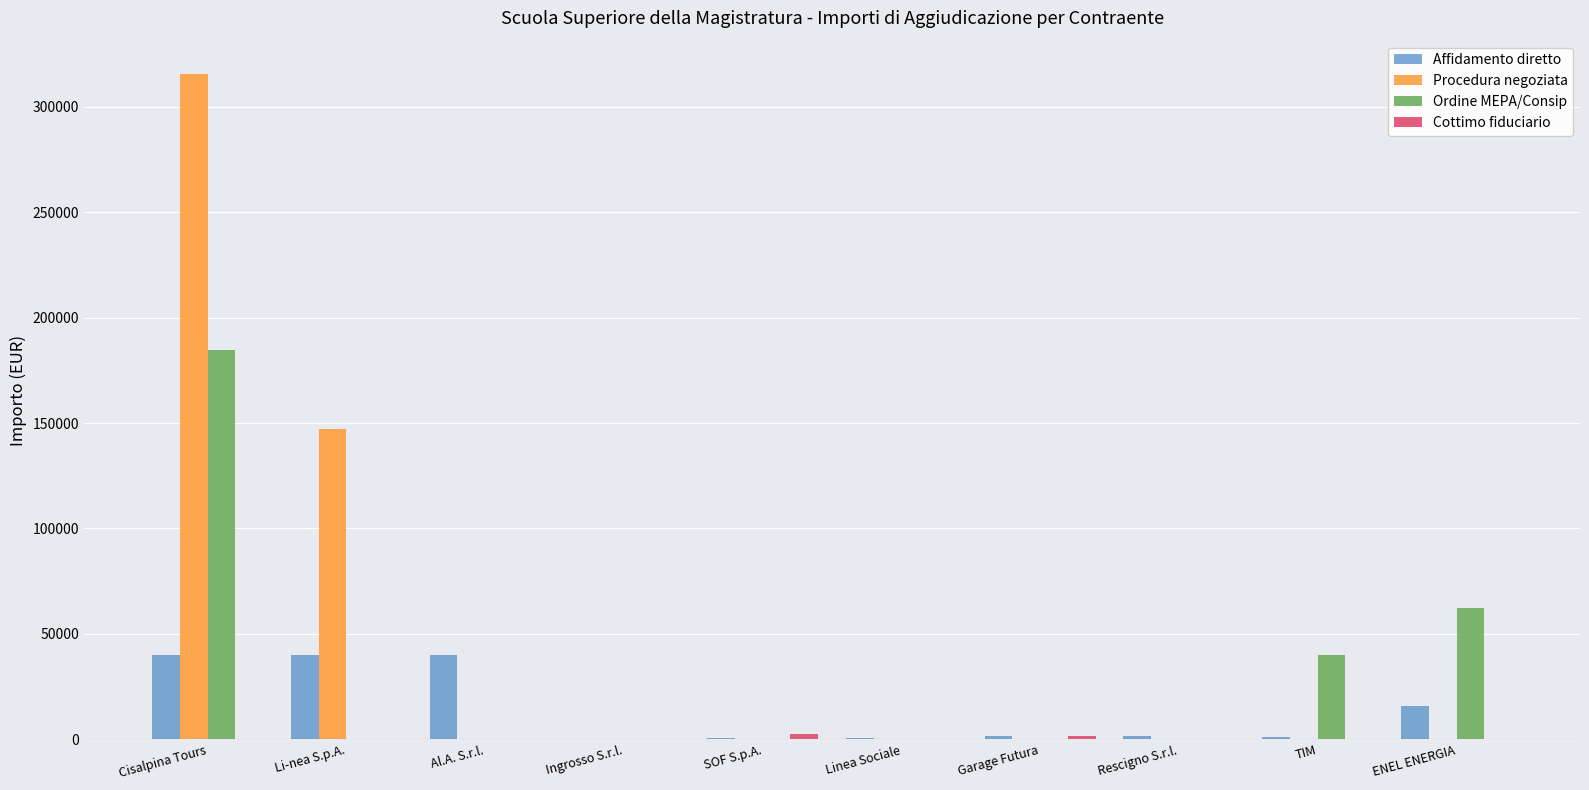

Are the bars horizontal?

No